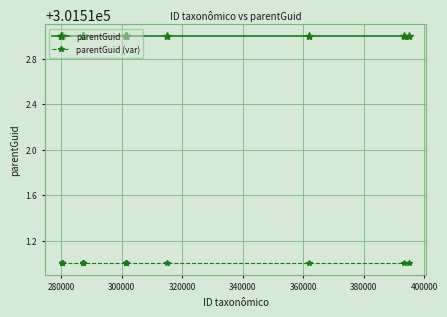

Which series has the largest total across all categories?

parentGuid